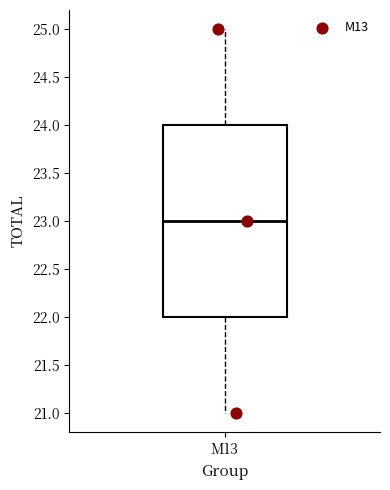

Read this box plot against the y-axis: the position of the median line, the range covered by the box, and the ends of both whiskers. The values are not printed on the chart, so give them approximately, as read against the axis.

median 23, box 22 to 24, whiskers 21 to 25